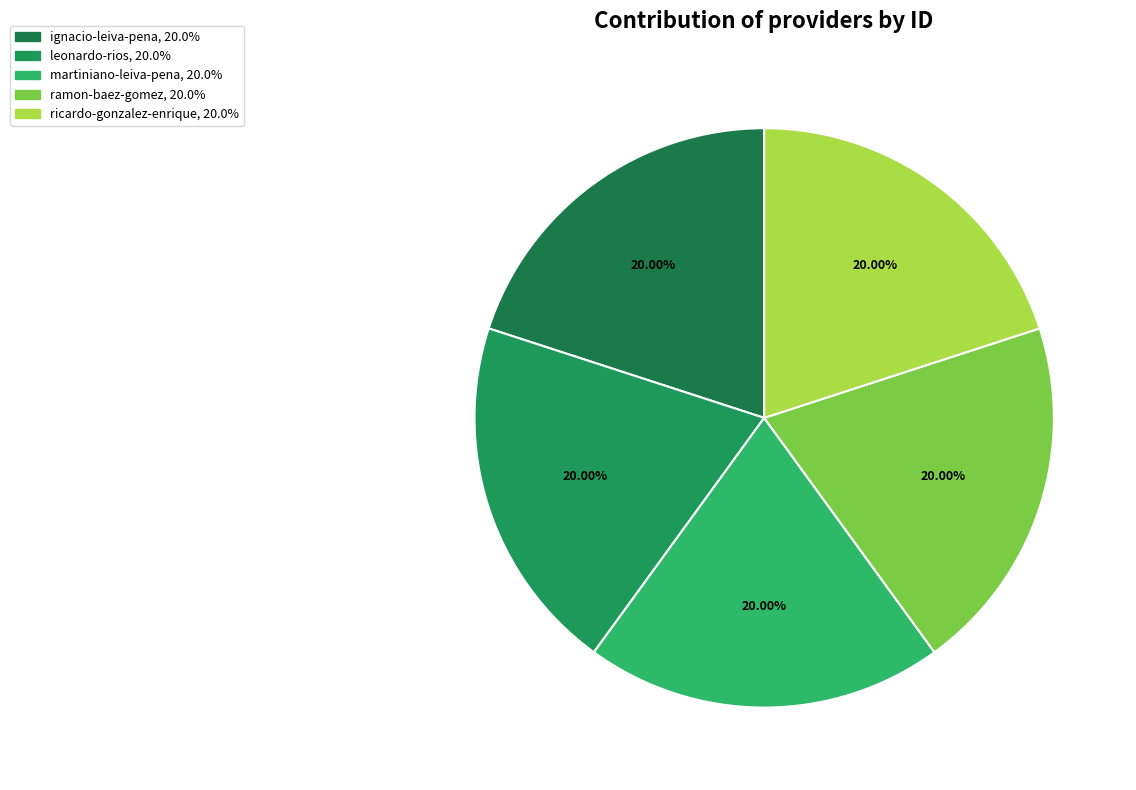

Does leonardo-rios represent more than half of the total?

No